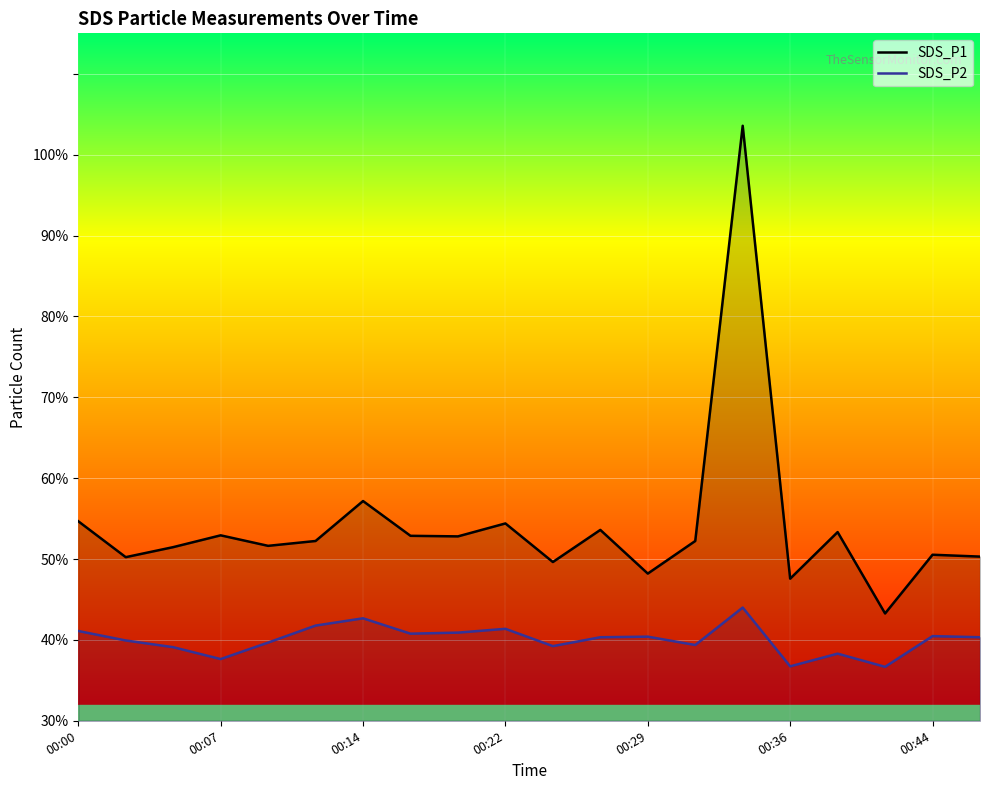

What is the smallest value displayed?

36.7